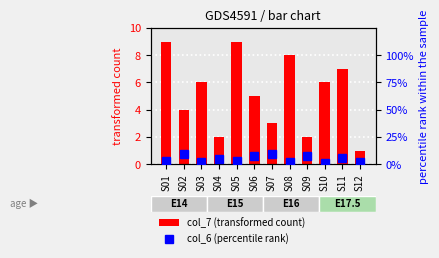

Does the chart contain any negative values?

No